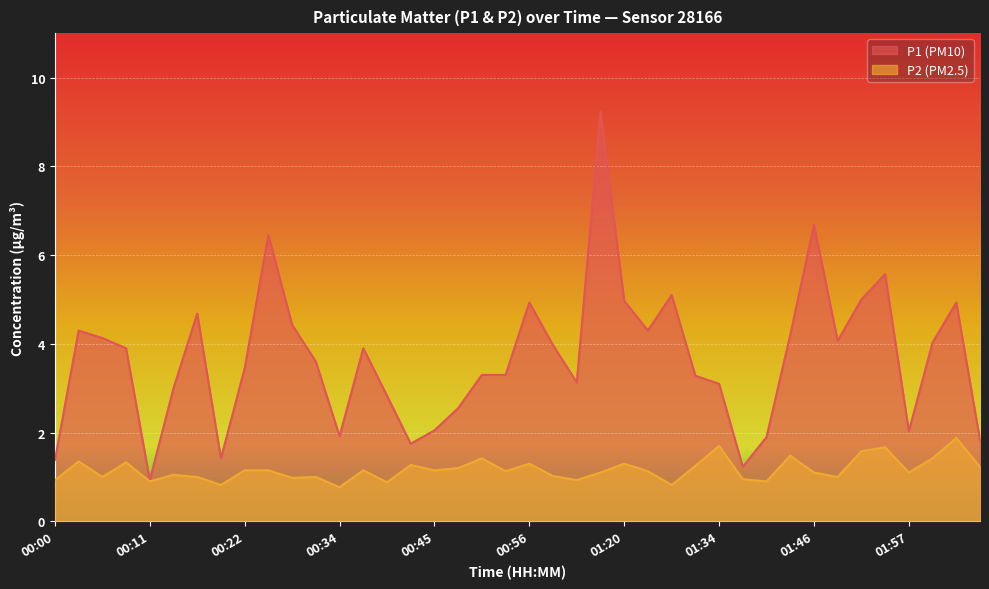

The P1 series shows 3.3 at 00:53. True or false?

True